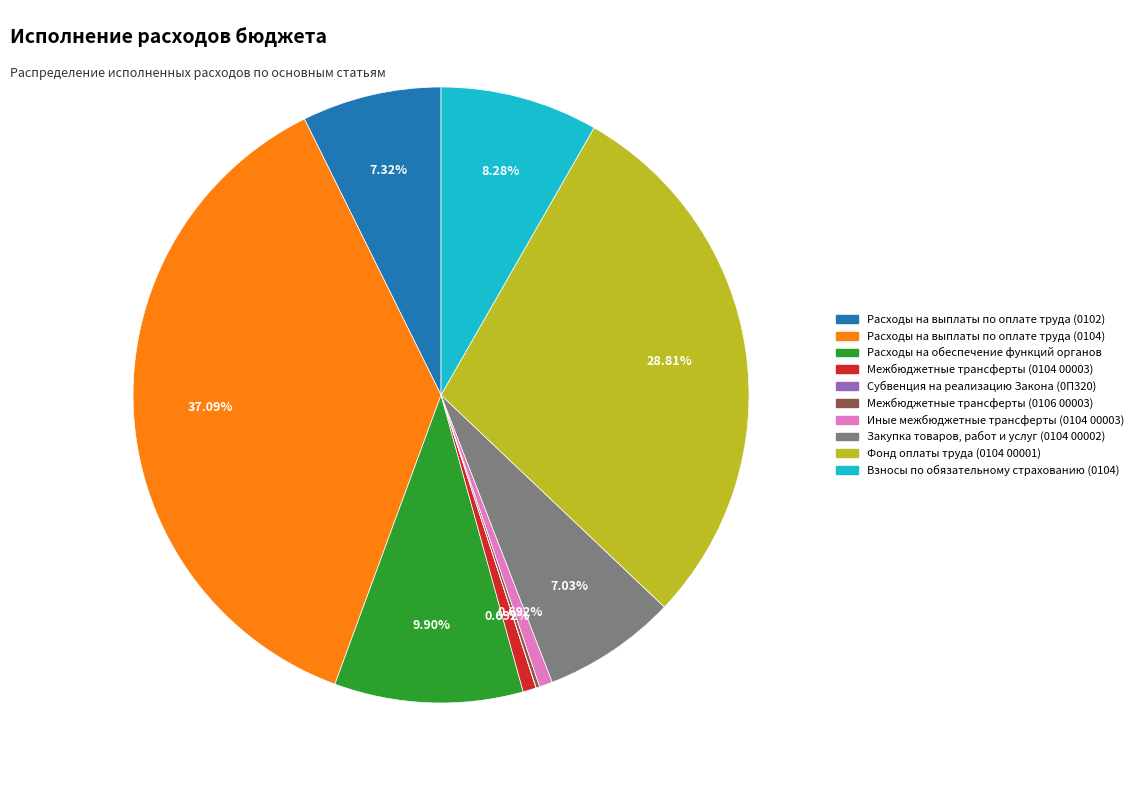

Does any single category account for the majority?

No